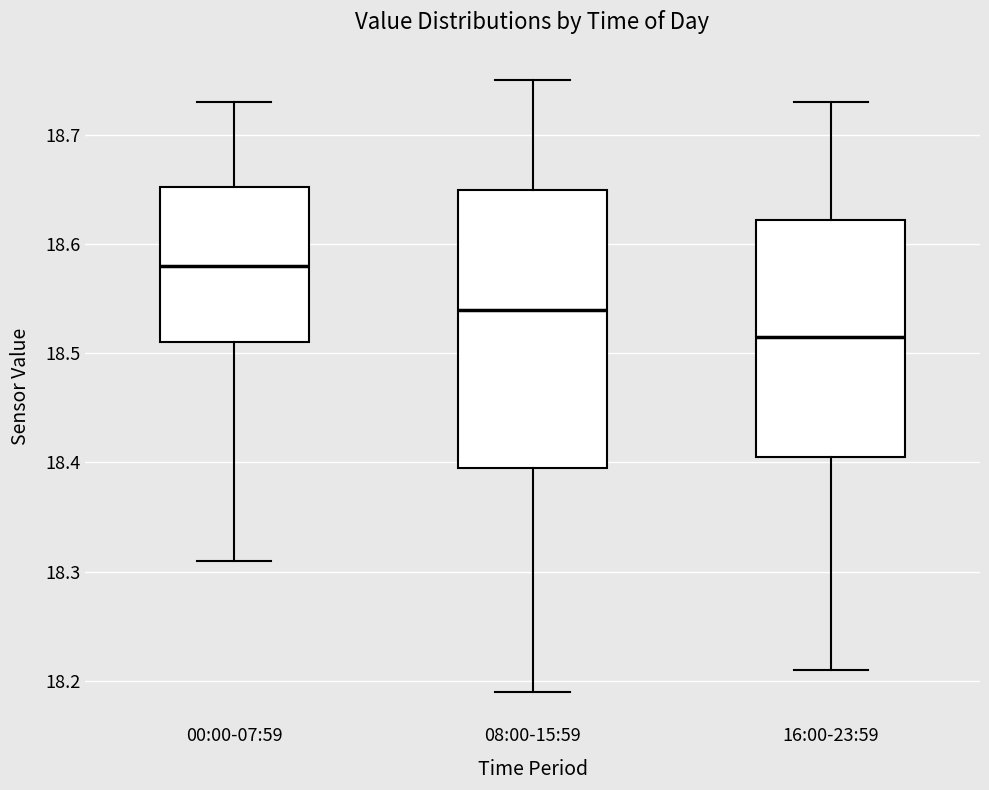

Reading left to right, transcribe this box plot: for each box, give where its median line is, the range the box spans, and where its two whiskers end, as read against the y-axis. The values are not printed on the chart, so give them approximately, as read against the axis.

00:00-07:59: median 18.58, box 18.51 to 18.65, whiskers 18.31 to 18.73
08:00-15:59: median 18.54, box 18.40 to 18.65, whiskers 18.19 to 18.75
16:00-23:59: median 18.52, box 18.41 to 18.62, whiskers 18.21 to 18.73